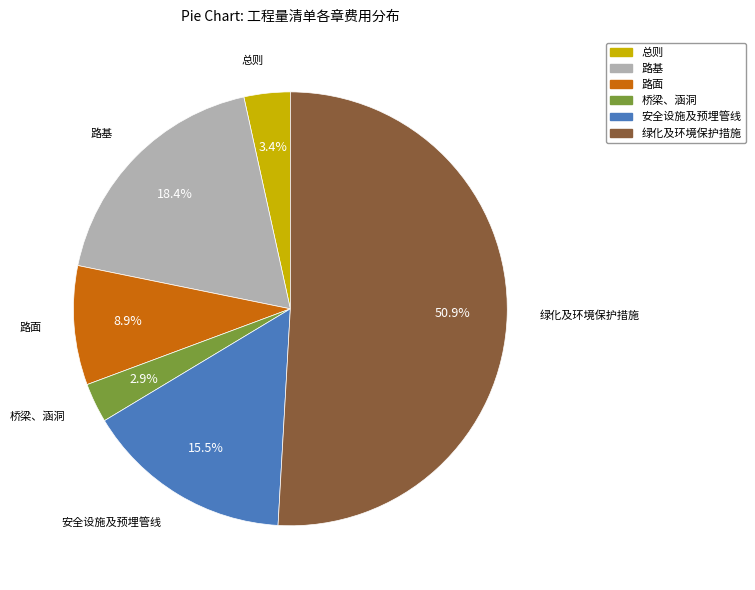

To the nearest percent, what is the combined percentage of 安全设施及预埋管线 and 路基?

34%